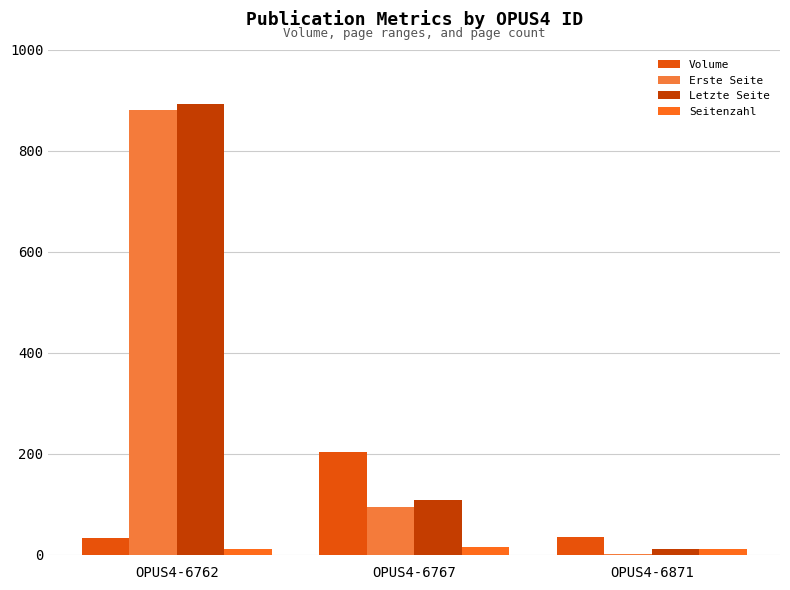

The Seitenzahl series shows 11 at OPUS4-6871. True or false?

True